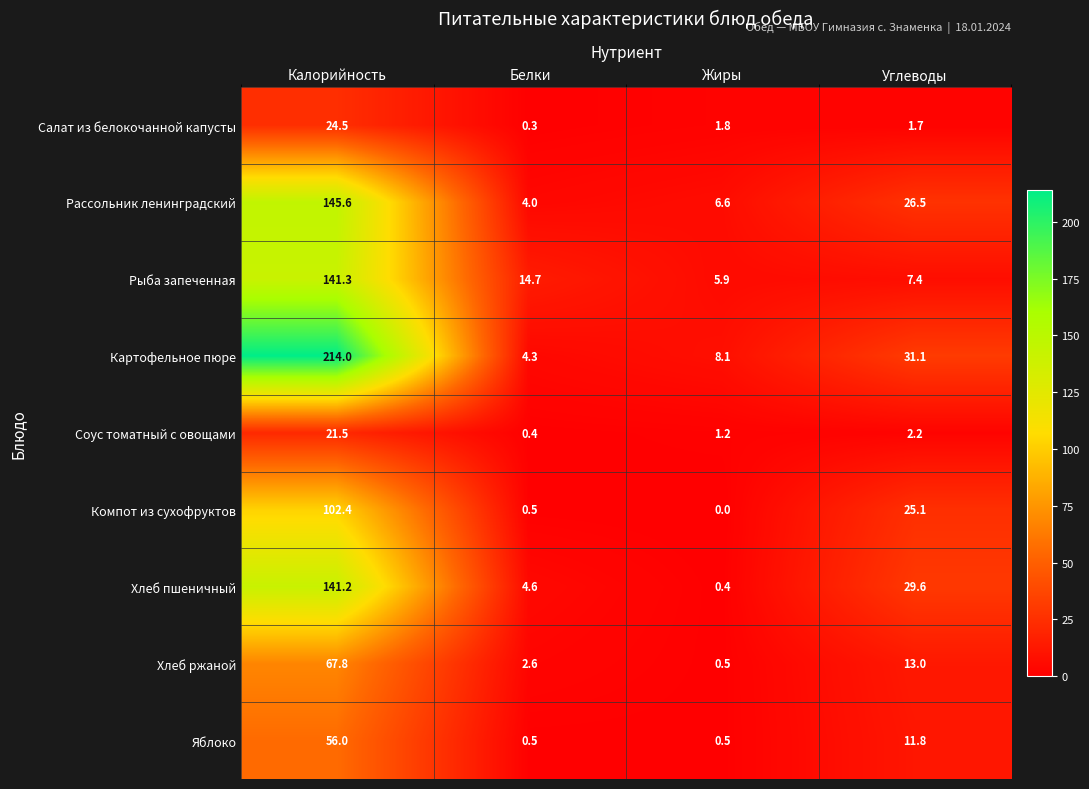

At Углеводы, list the series in order from smallest to largest.

Салат из белокочанной капусты, Соус томатный с овощами, Рыба запеченная, Яблоко, Хлеб ржаной, Компот из сухофруктов, Рассольник ленинградский, Хлеб пшеничный, Картофельное пюре